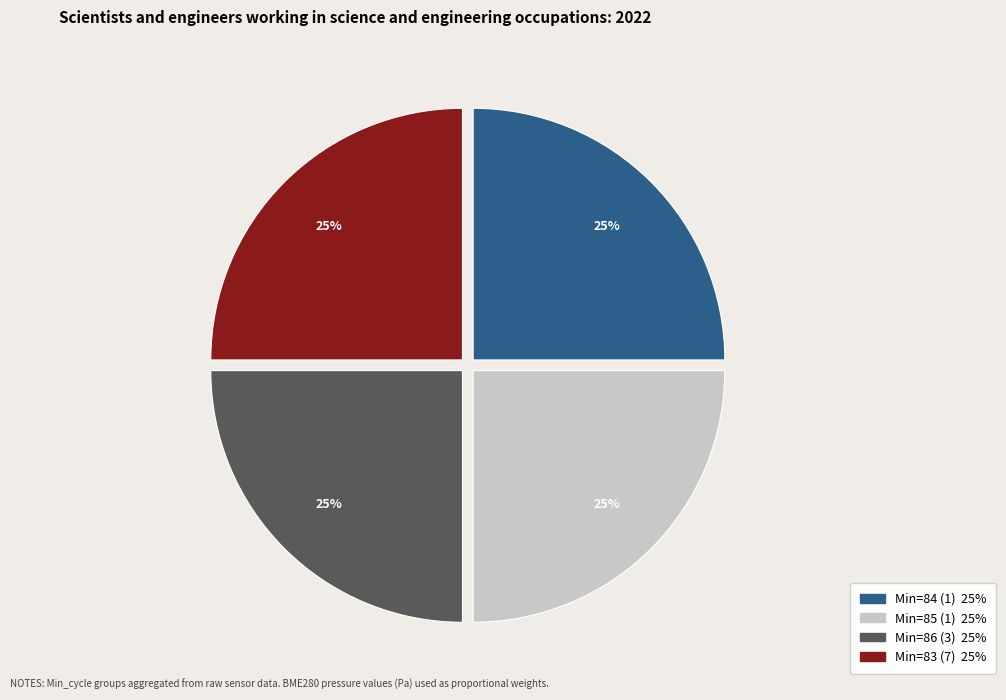

Does any single category account for the majority?

No